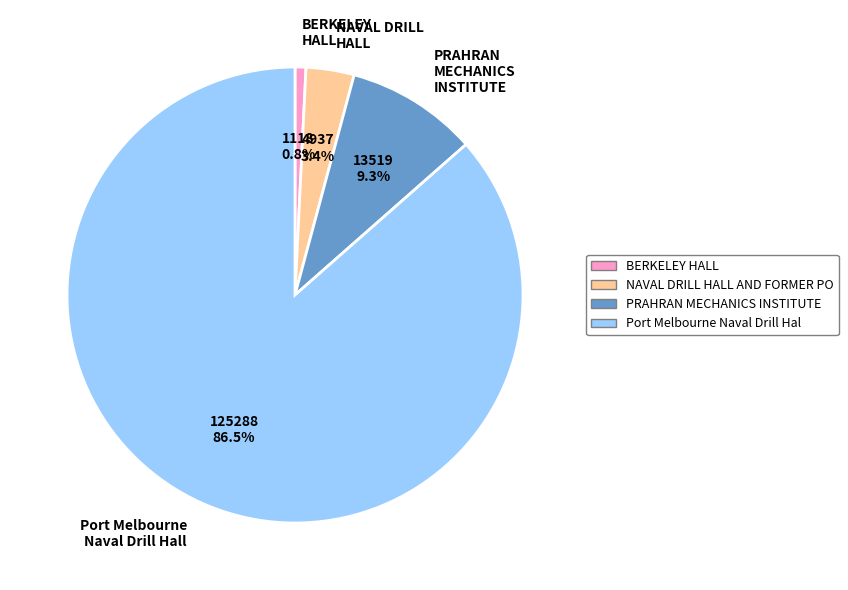

How many slices are in this pie chart?

4